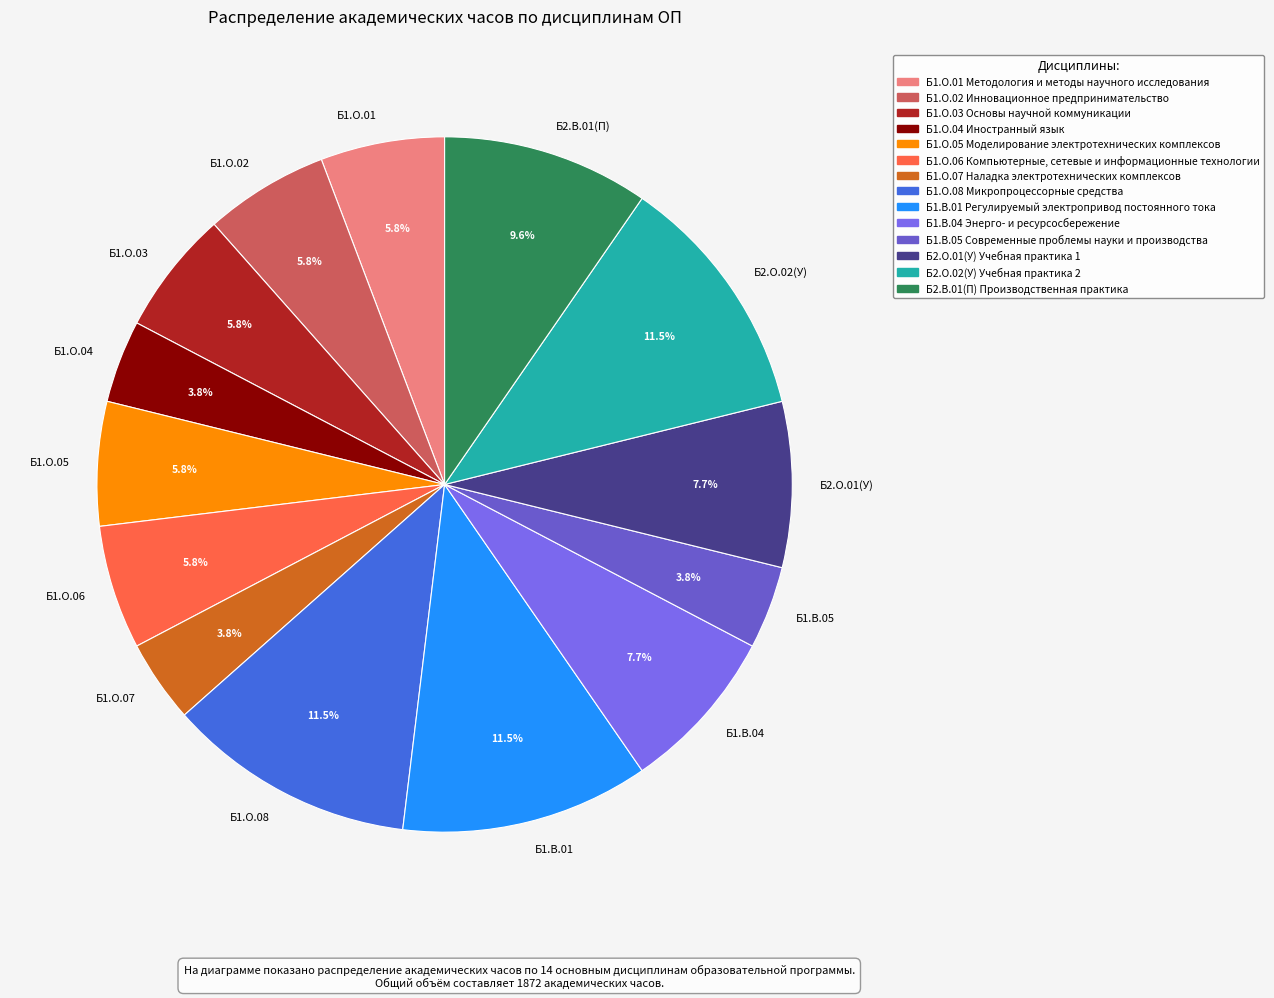

Is there a majority slice in this chart?

No